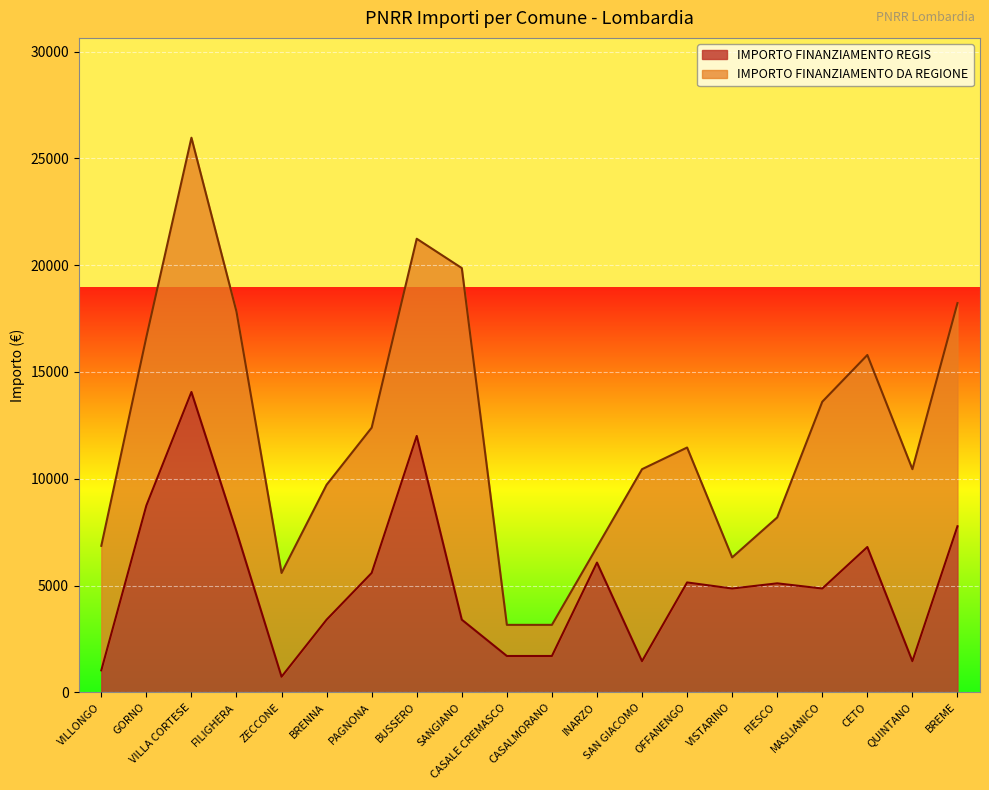

What is the value of the 11th point from the left?

1701